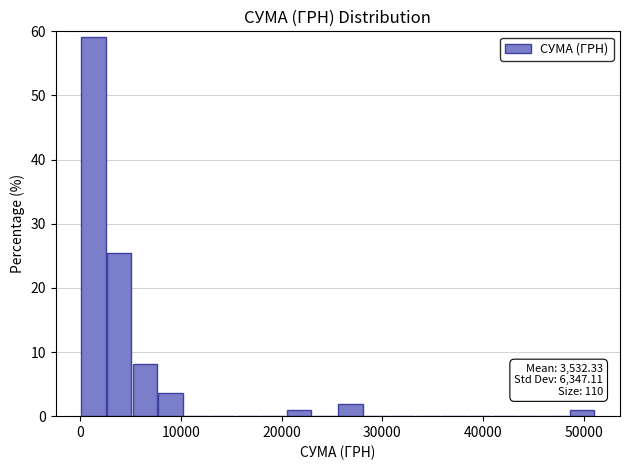

Read against the x-axis, roughly where is the centre of the tallest bar?

1000